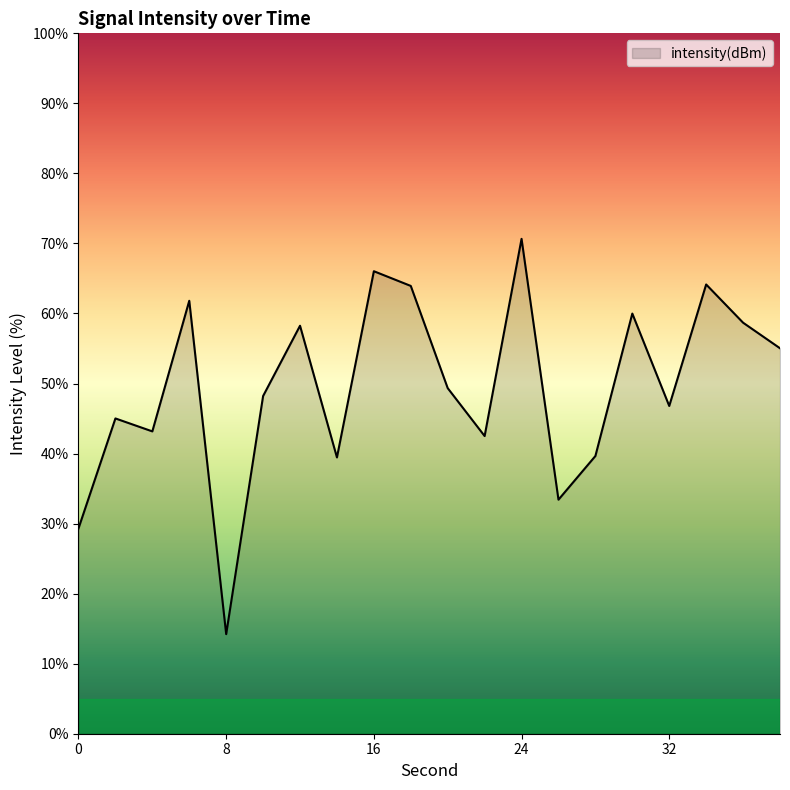

What is the difference between the maximum and minimum values?

56.4